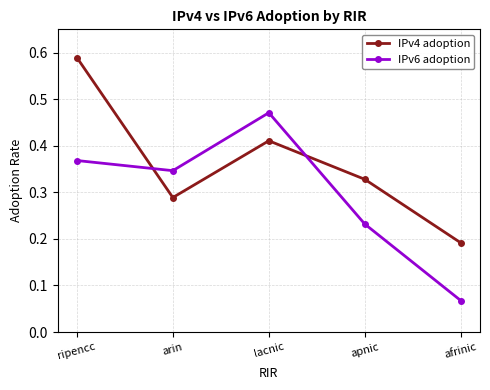

Which series has the largest total across all categories?

IPv4 adoption